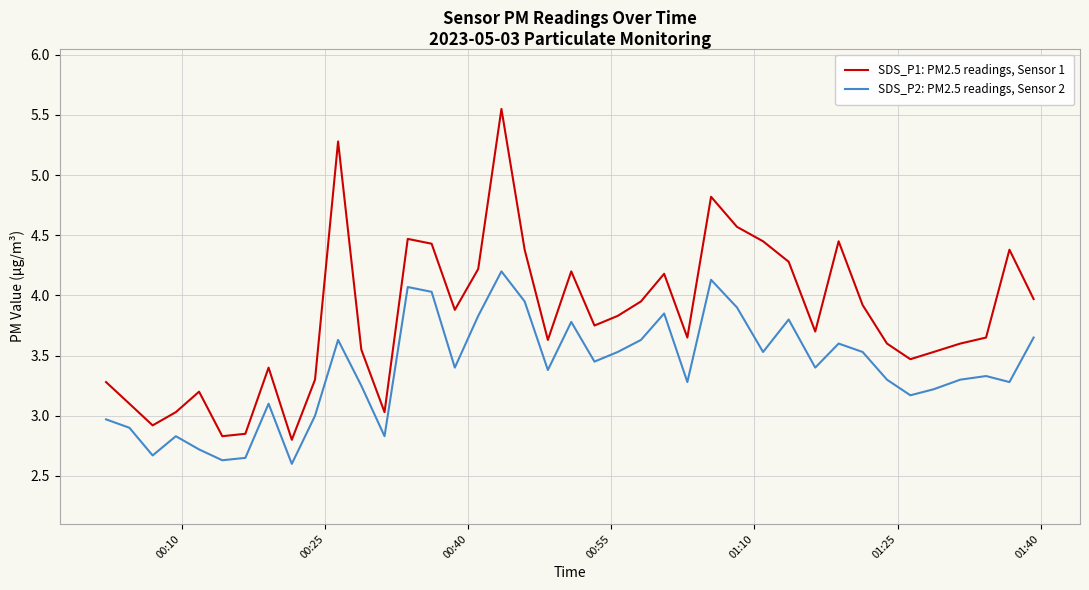

What is the highest value of the SDS_P2: PM2.5 readings, Sensor 2 series?

4.2